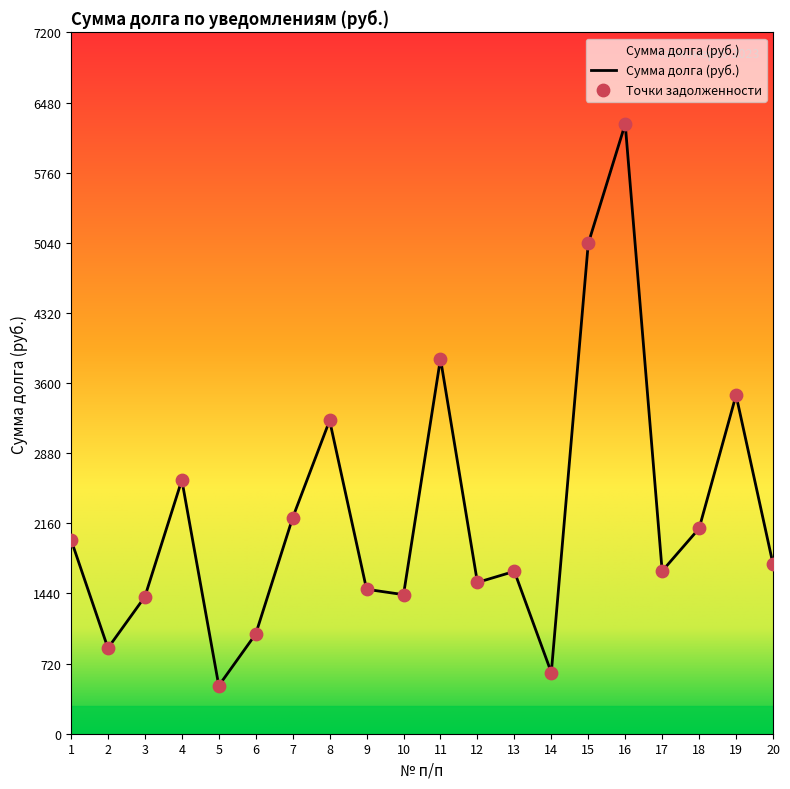

Between 5 and 16, which is larger?

16